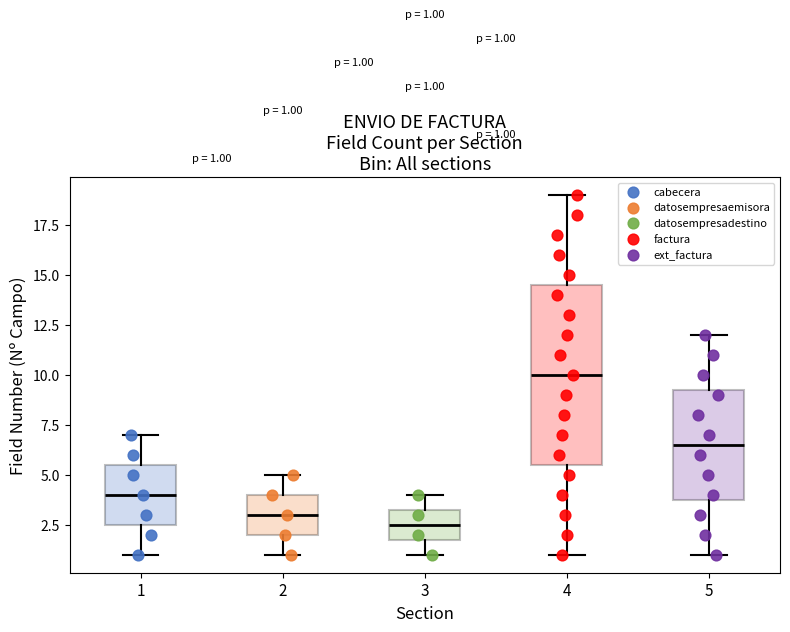

Which box's median line is the lowest?

3